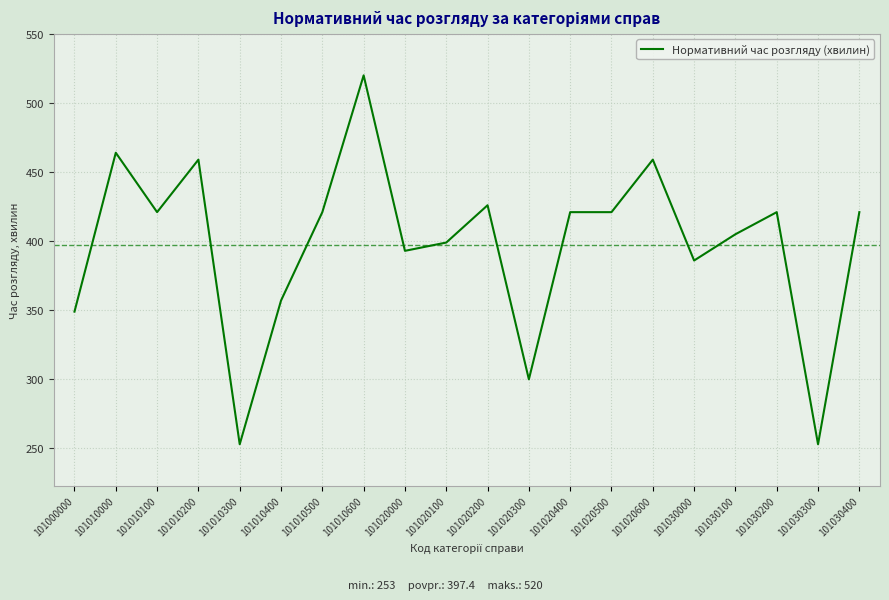

True or false: there are more than 1 points higher than both neighbors.

True